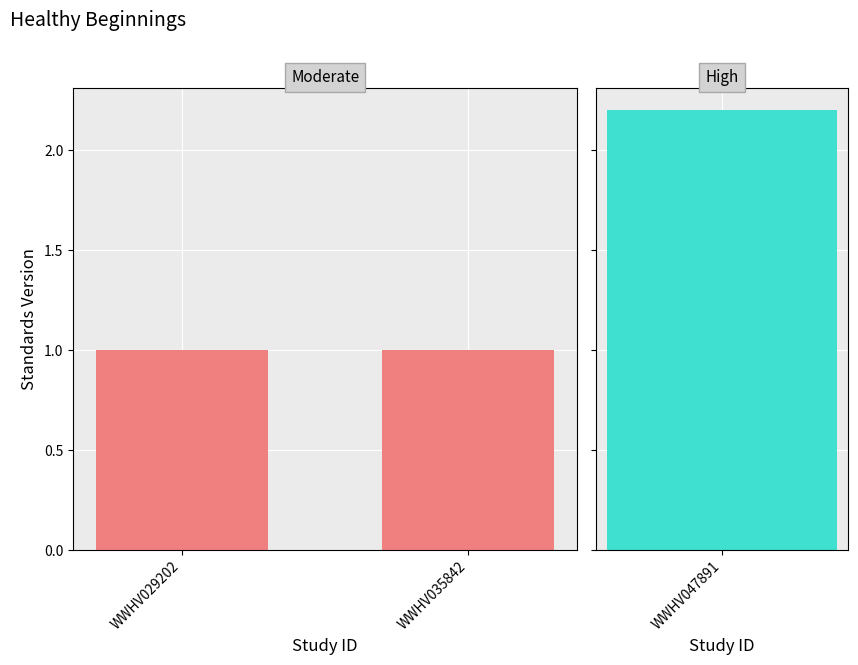

Rank the categories by value from highest to lowest.

WWHV047891, WWHV029202, WWHV035842